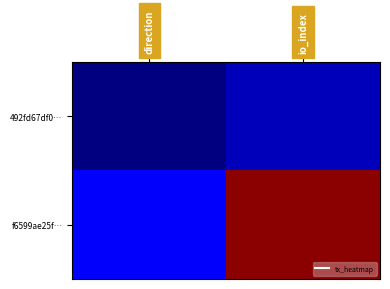

Reading left to right, what are all the values shown in this chart?

492fd67df0…: direction=-1	io_index=0
f6599ae25f…: direction=1	io_index=19